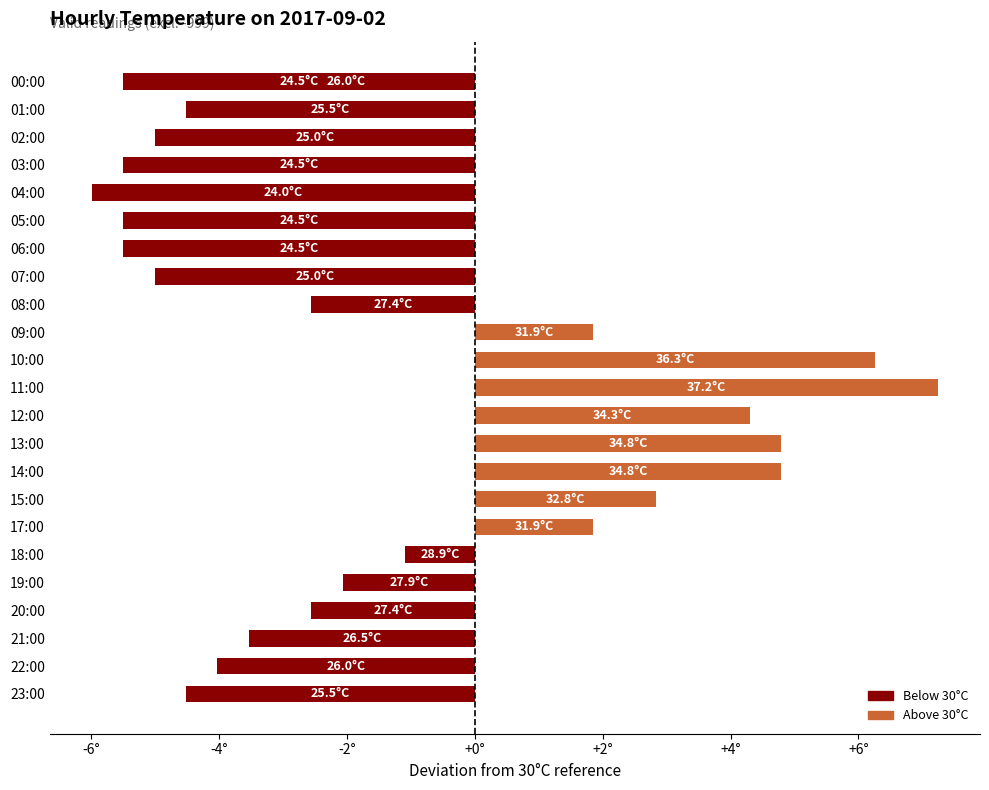

At which label does the data first exceed -2?

09:00